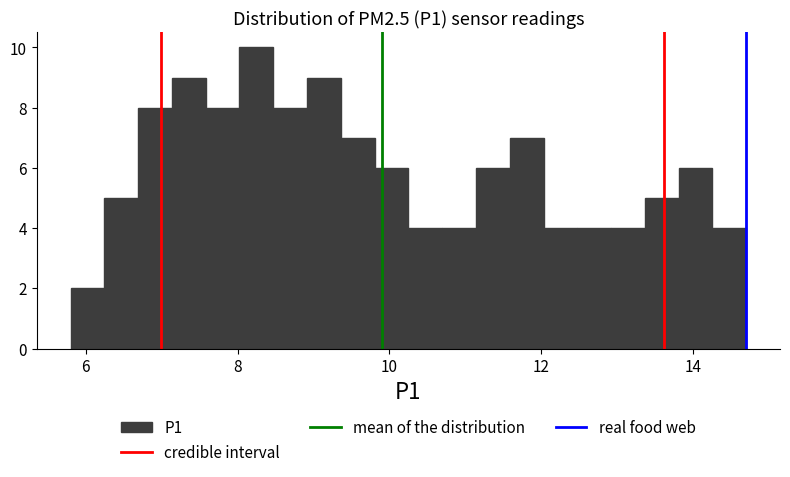

Around what value on the x-axis is the tallest bar? Give the approximate position of its centre, as read against the axis.

8.2